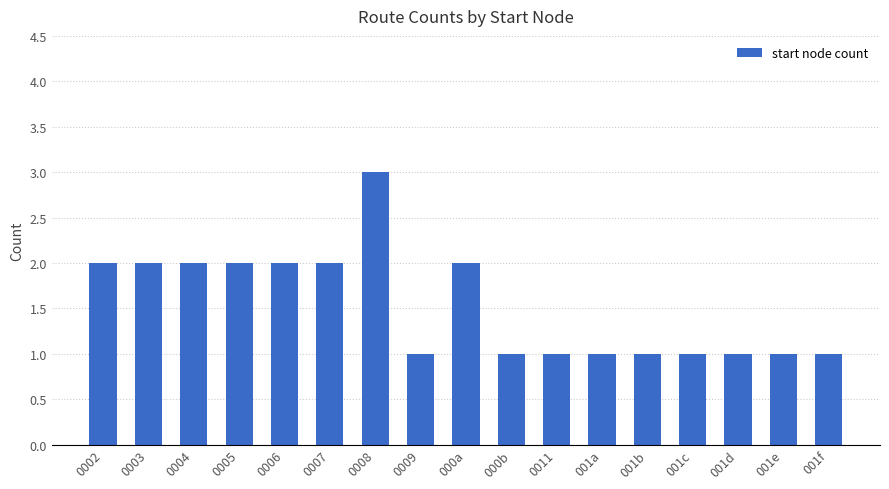

Approximately how many times larger is the value at 0002 compared to 0009?

2.0